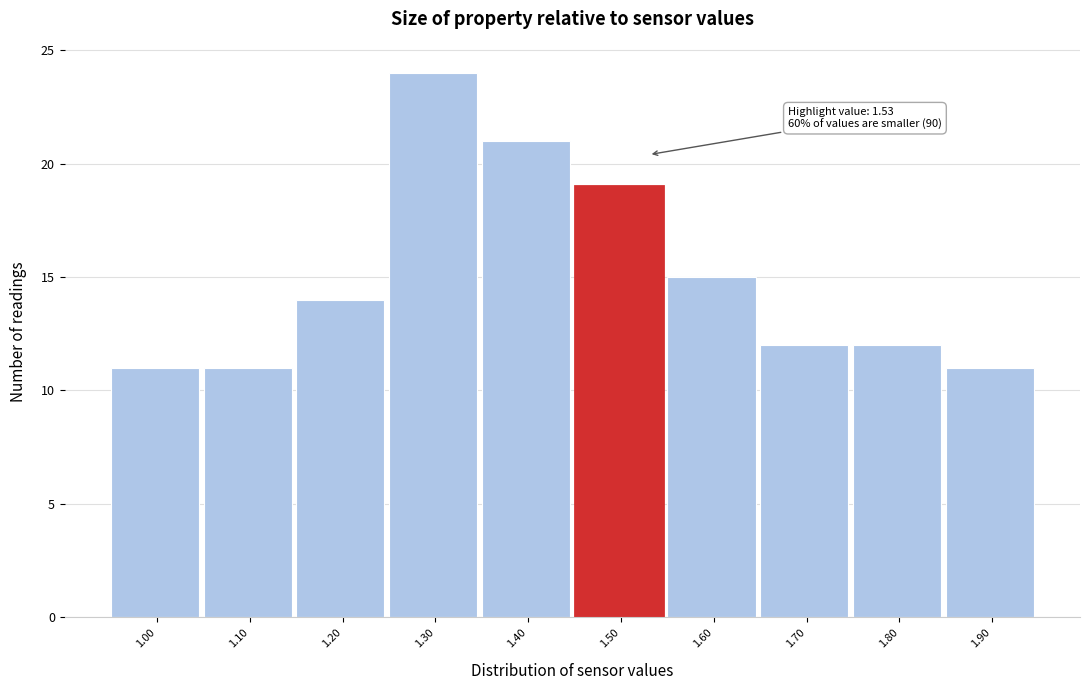

Reading left to right, what are all the values shown in this chart?

1.00=11	1.10=11	1.20=14	1.30=24	1.40=21	1.50=19	1.60=15	1.70=12	1.80=12	1.90=11